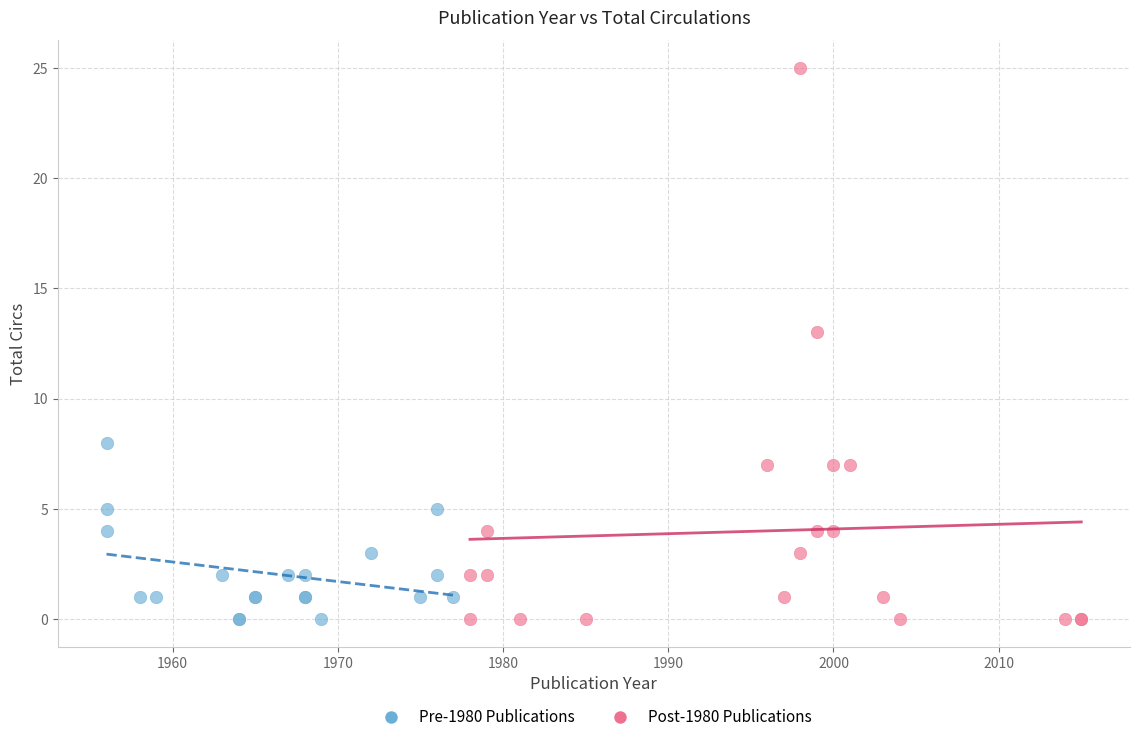

Which series has the widest spread of Y values?

Post-1980 Publications